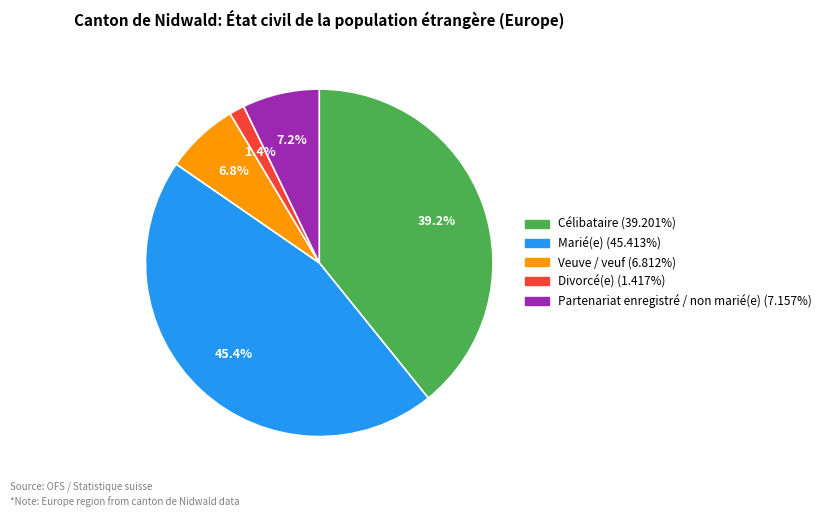

What is the largest slice in the pie chart?

Marié(e)